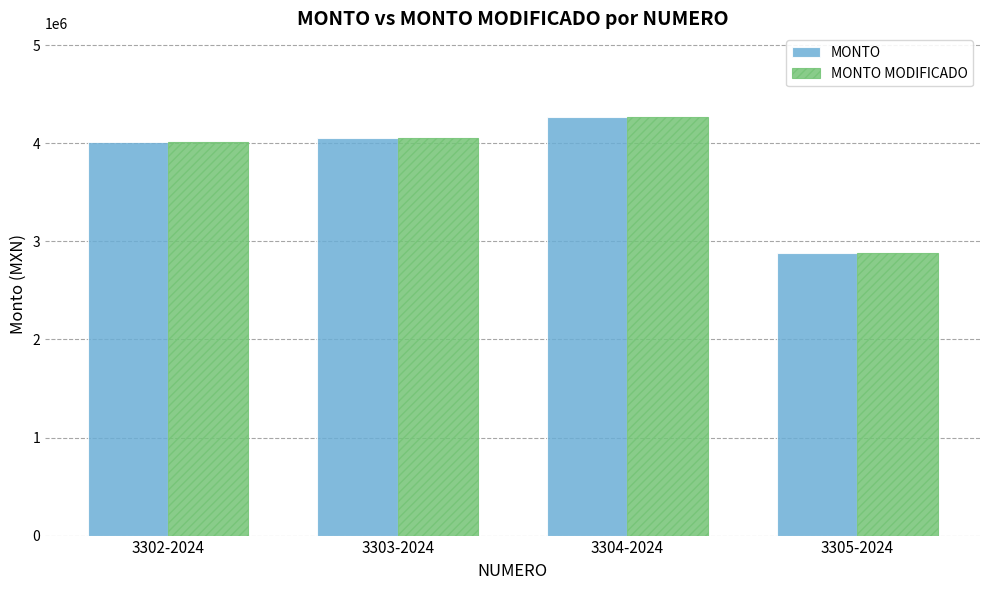

What are all the series names shown in the legend?

MONTO, MONTO MODIFICADO